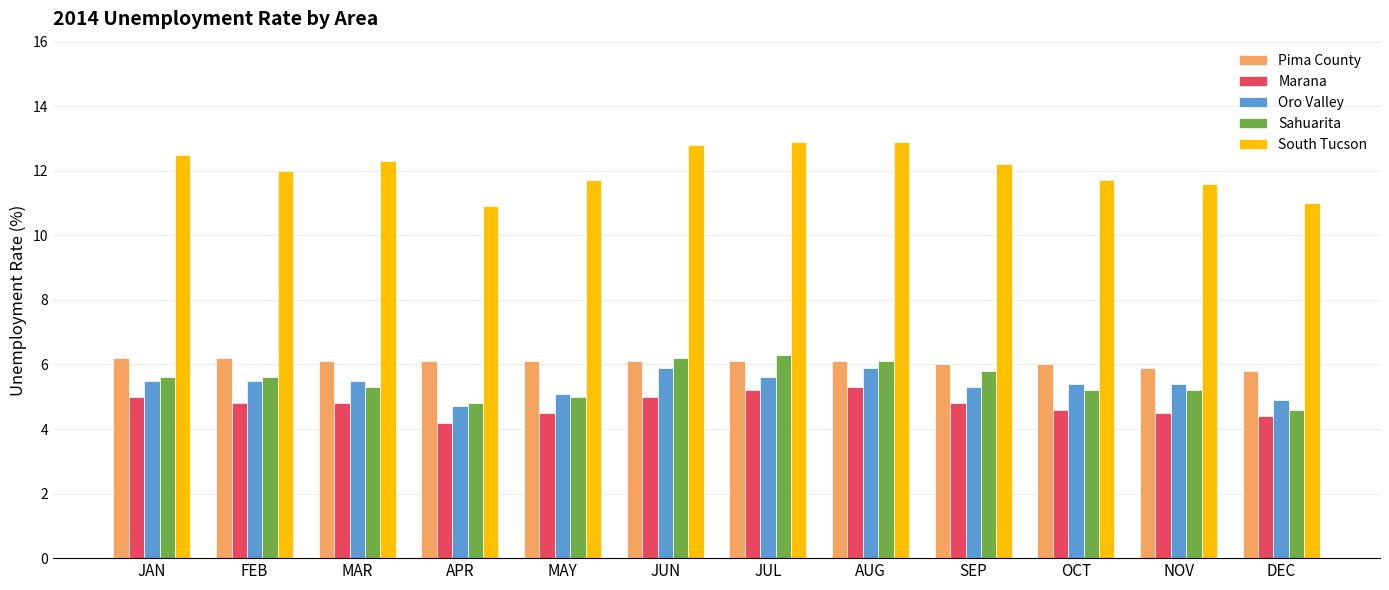

How many bars are there in total?

60